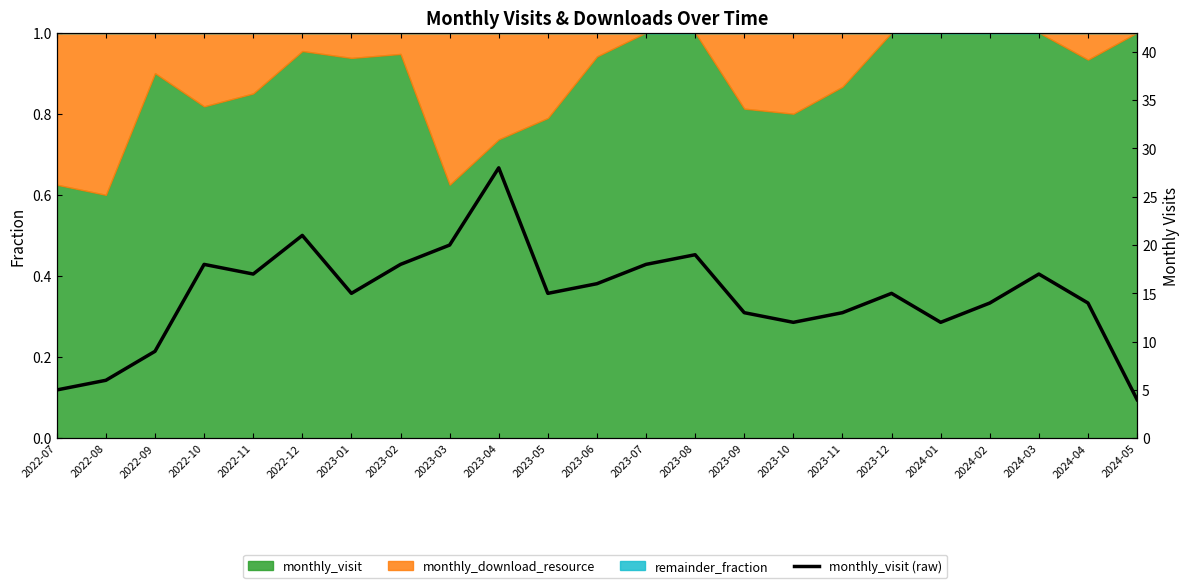

What is the value of the 4th point from the left?

18